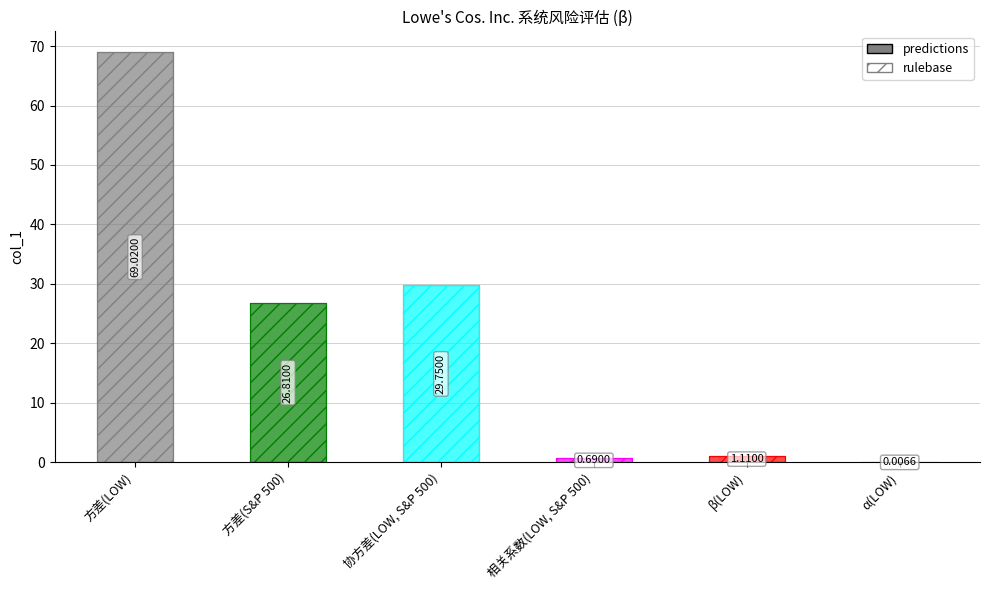

What is the value of the 5th bar from the left?

1.1